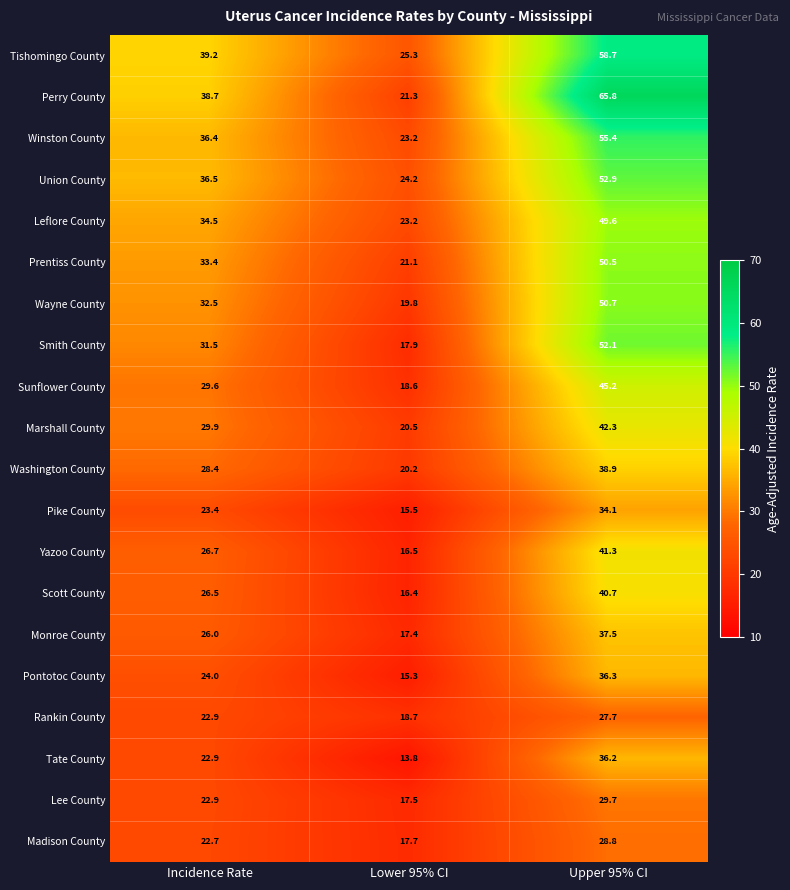

What is the difference between the highest and lowest values at Incidence Rate?

16.5